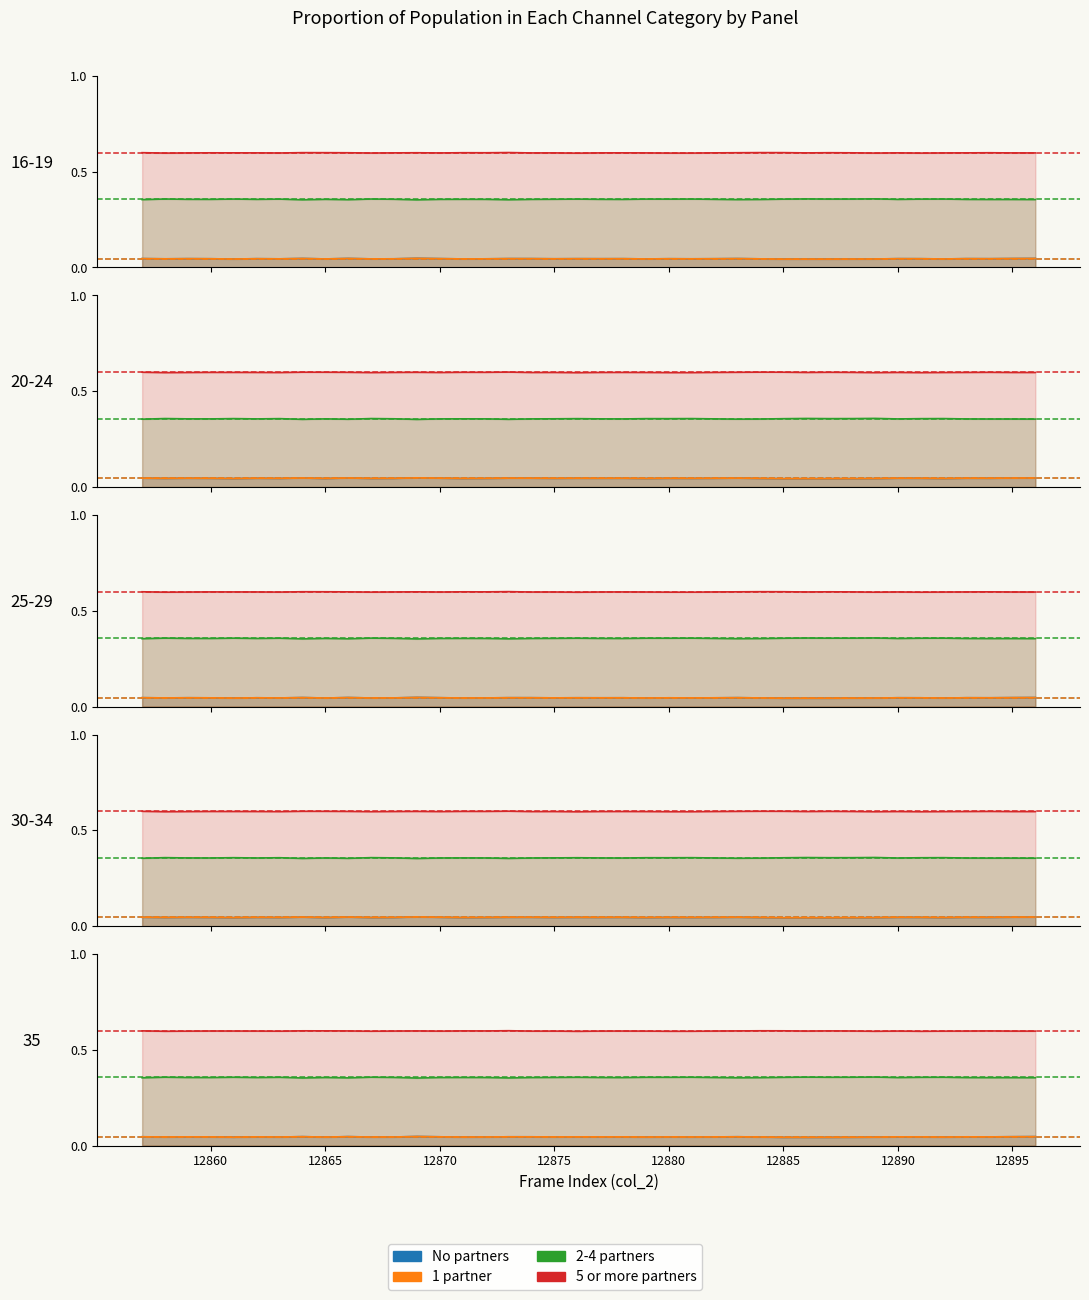

Which series has the largest range (max minus min)?

2-4 partners